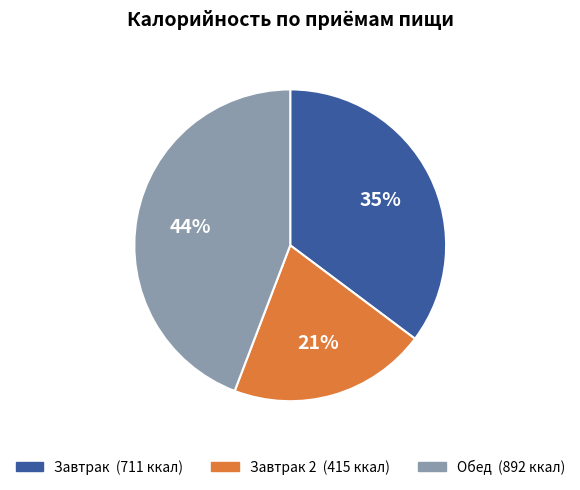

How many segments does this pie chart have?

3